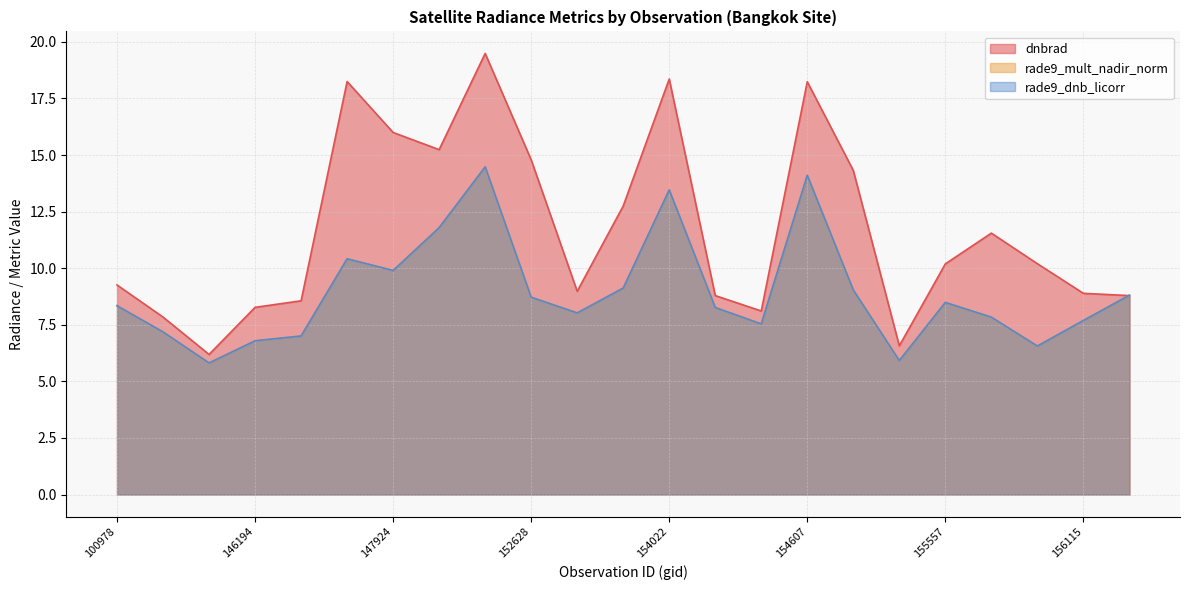

In rade9_dnb_licorr, how many points are higher than both neighbors (excluding endpoints)?

5